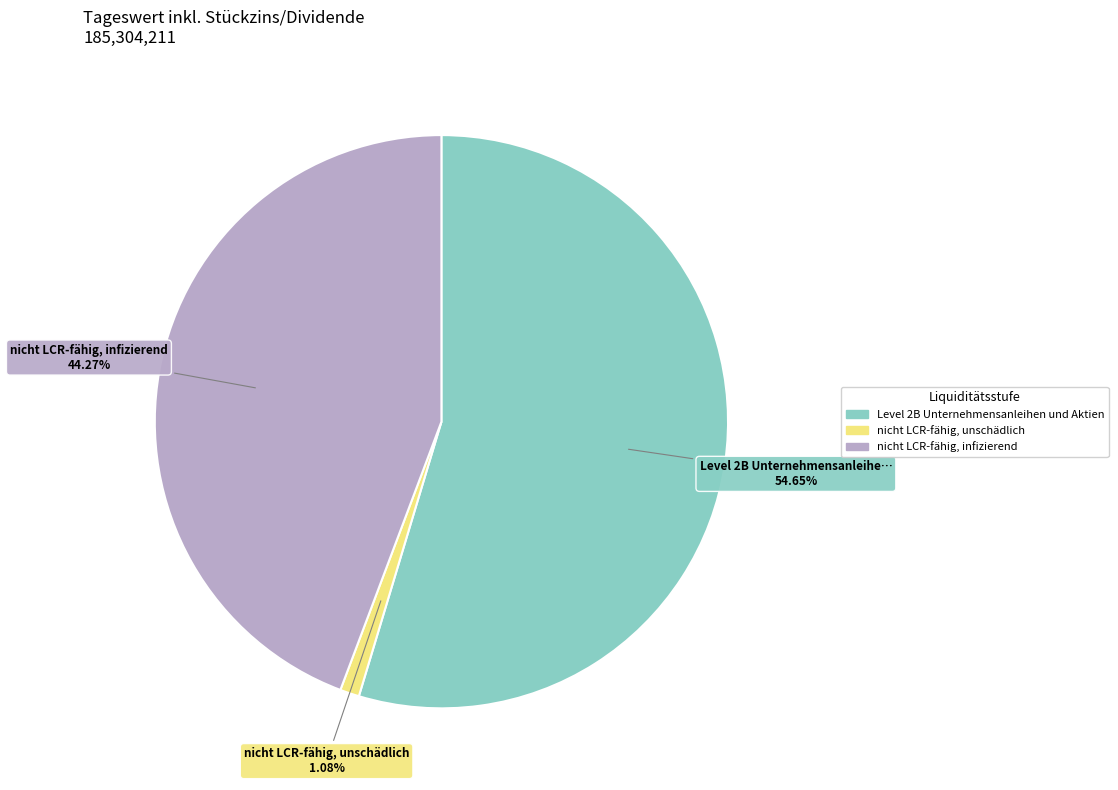

Count the number of slices in the pie.

3